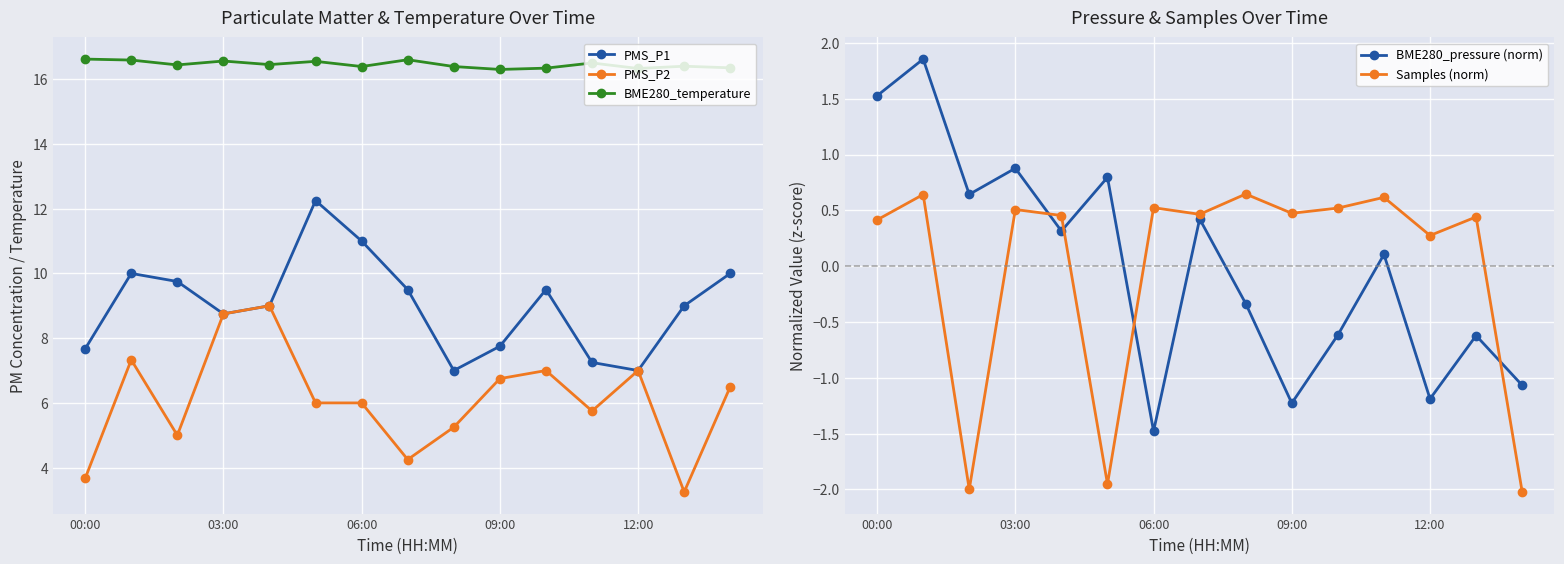

What is the minimum value for PMS_P1?

7.0